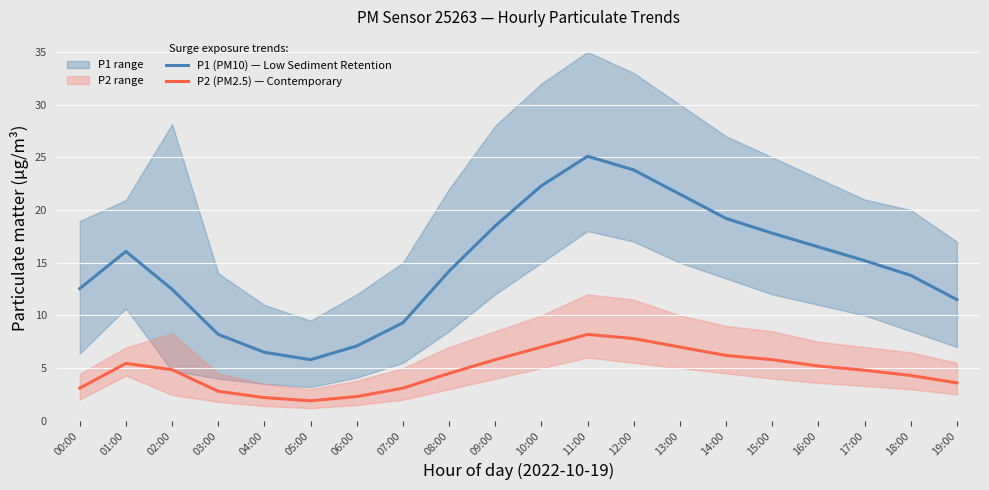

How many interior local peaks does the P2 (PM2.5) — Contemporary series have?

2